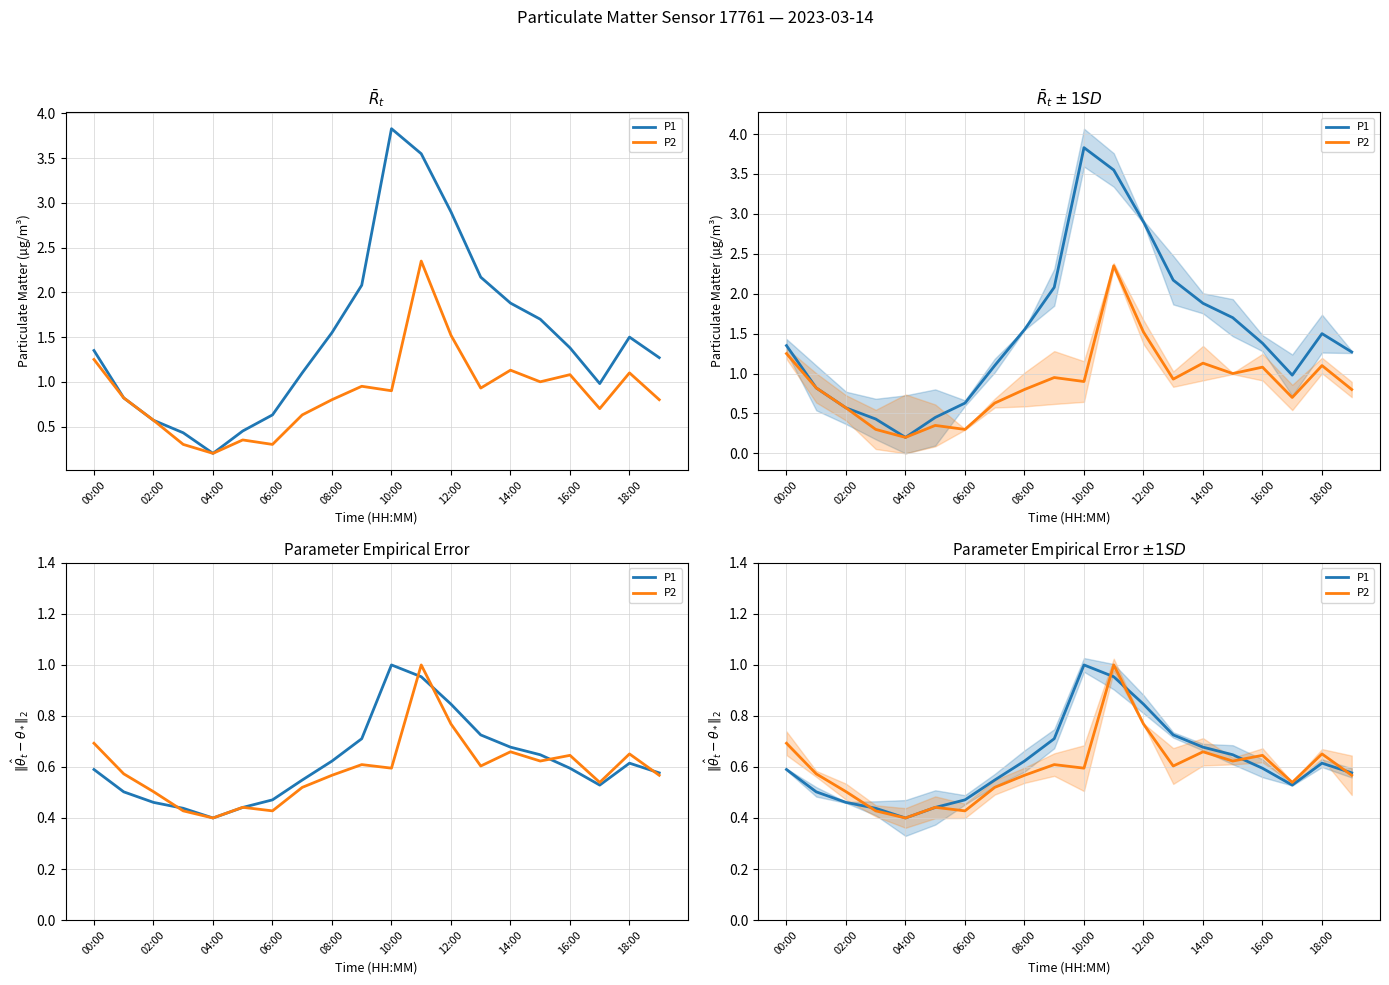

At which category is the sum across all series the highest?

11